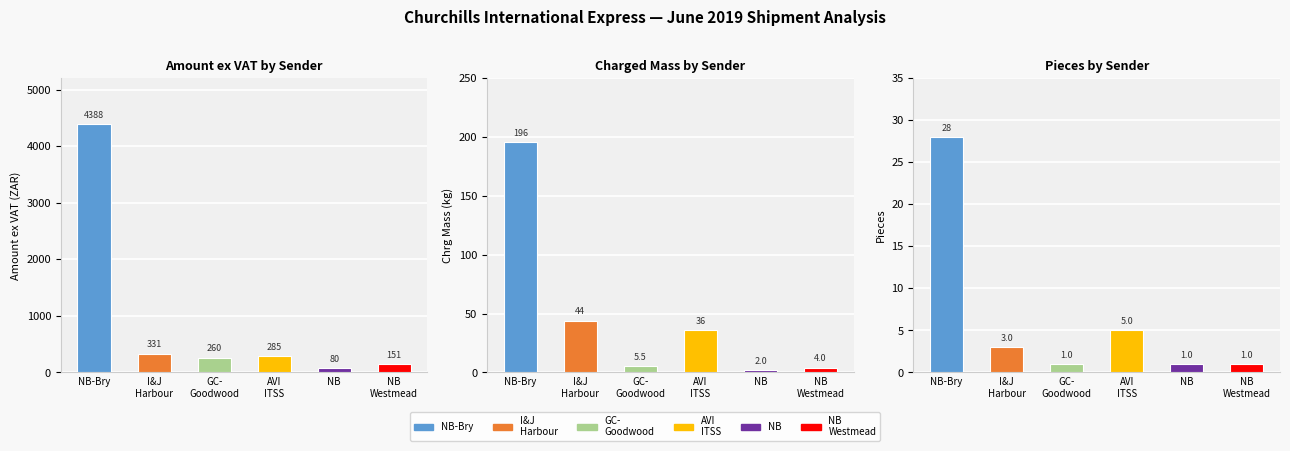

True or false: Amount ex Vat has a value of 1605.0 at AVI ITSS.

False